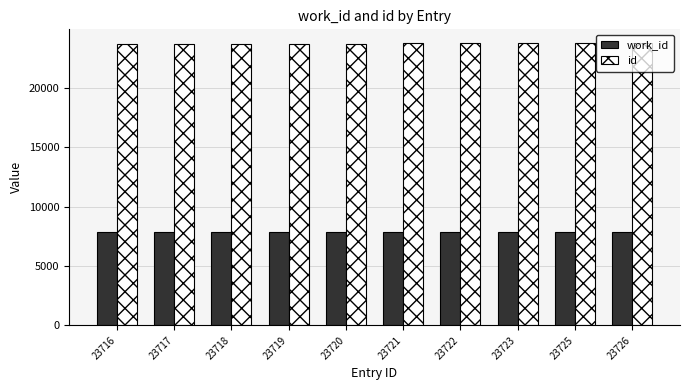

What is the lowest value of the work_id series?

7856